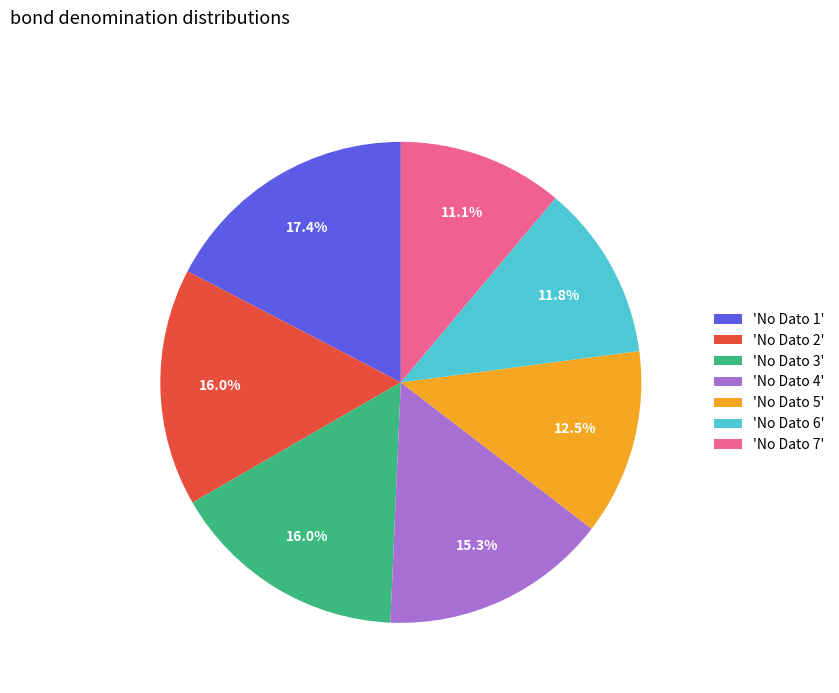

Which slice is the smallest?

'No Dato 7'